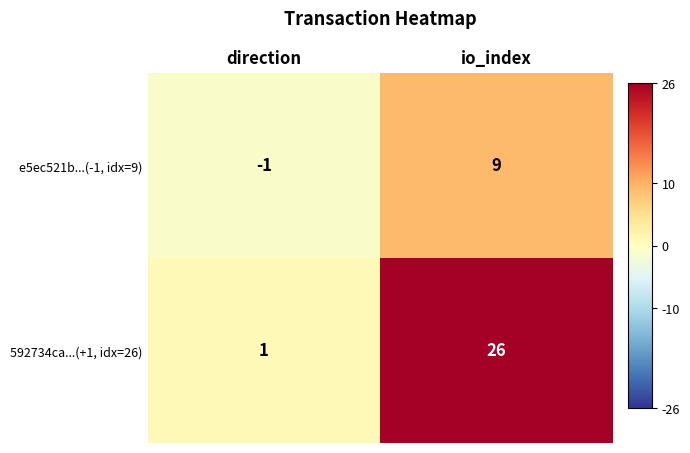

Which category has the highest value across all series?

io_index